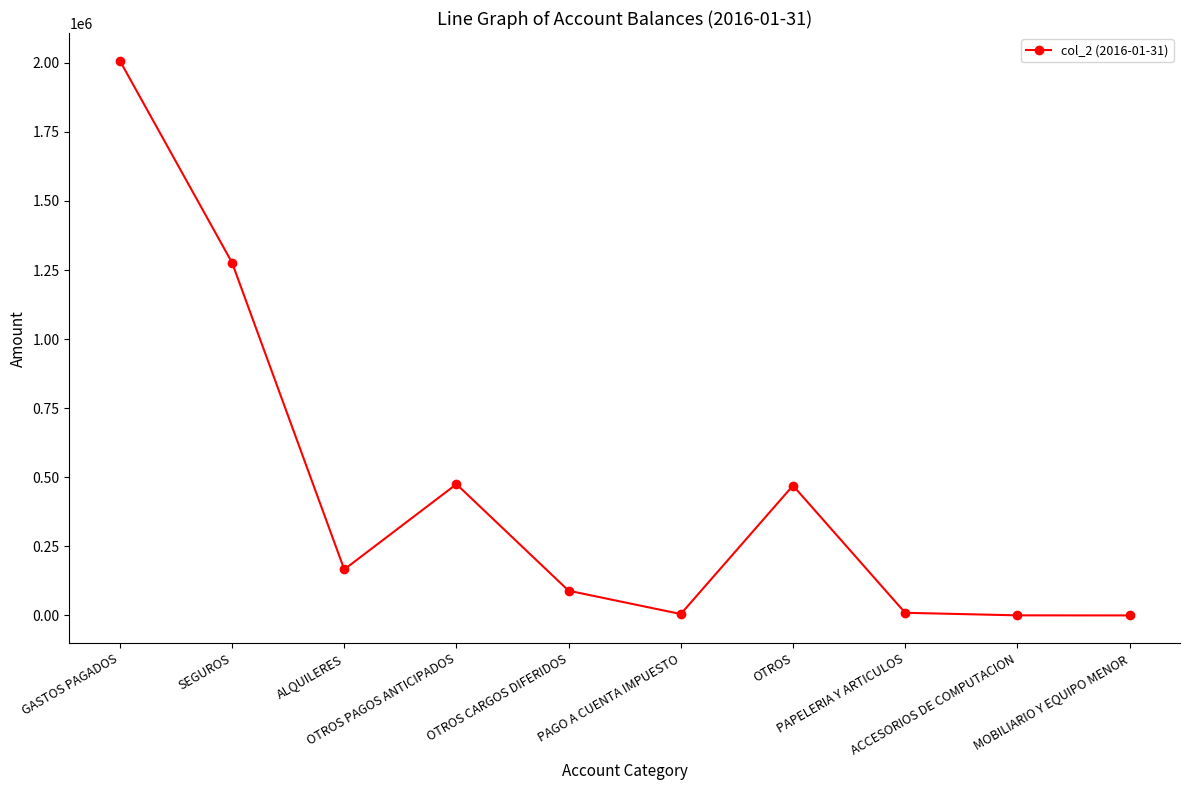

True or false: the data has more than 1 interior local peaks.

True